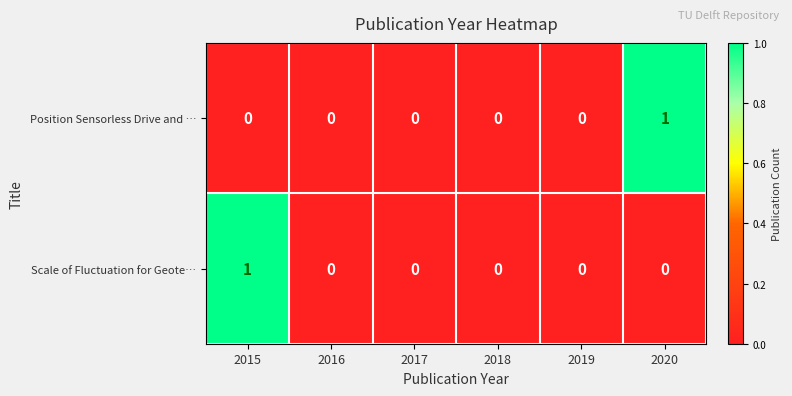

What is the spread (max minus min) of values at 2015?

1